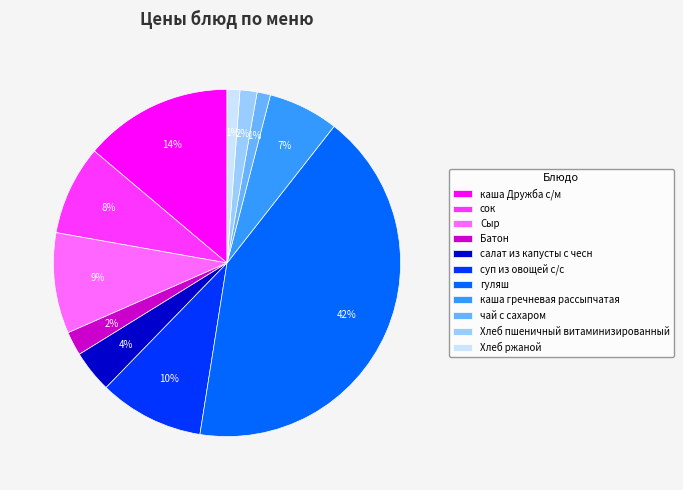

Is it true that Хлеб пшеничный витаминизированный is 2% of the pie?

True